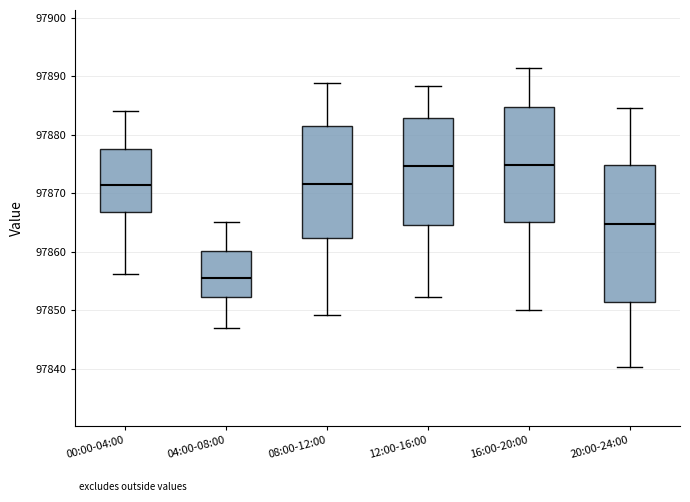

Where is the lower edge of the box for 20:00-24:00 on the y-axis? The values are not printed on the chart, so give them approximately, as read against the axis.

97851